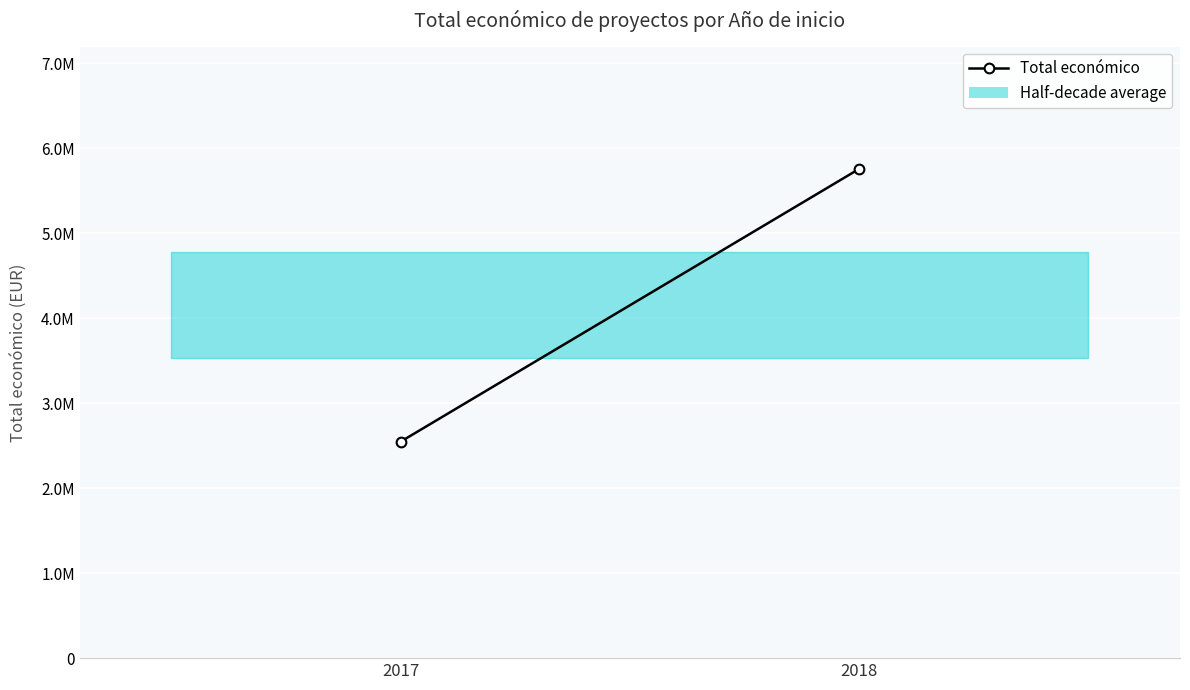

Reading left to right, transcribe all the data shown in this chart.

2546283	5754900